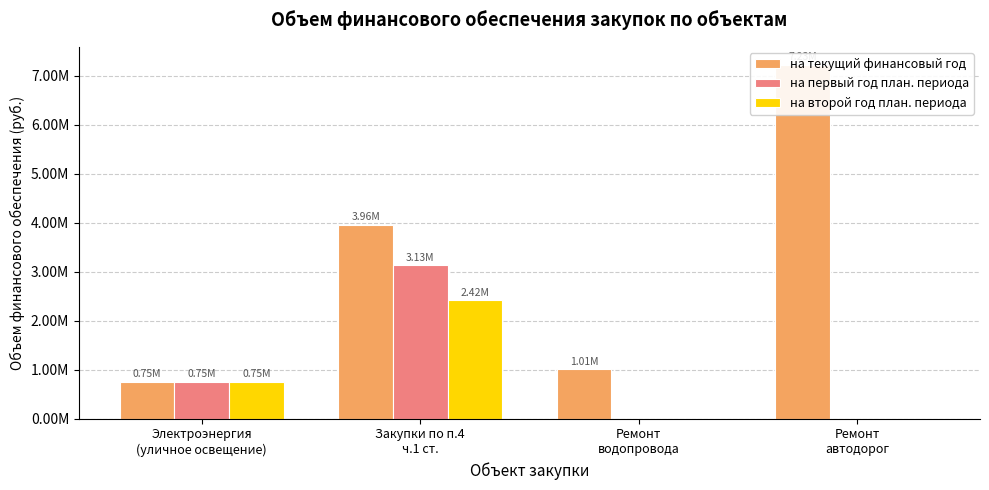

List the series in order of their peak value, lowest first.

на второй год план. периода, на первый год план. периода, на текущий финансовый год